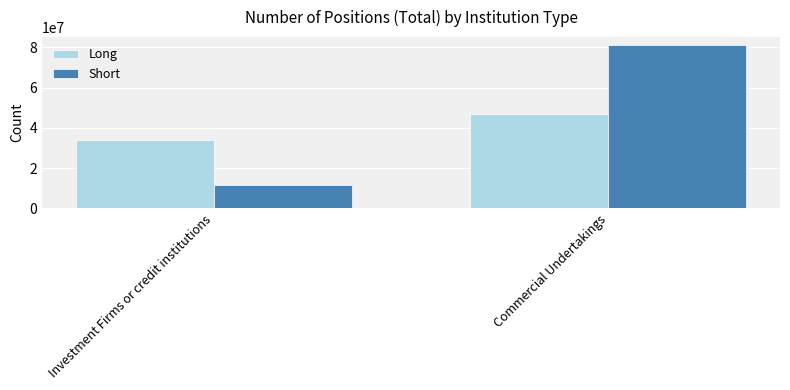

The value of Short at Commercial Undertakings is 136321152. True or false?

False